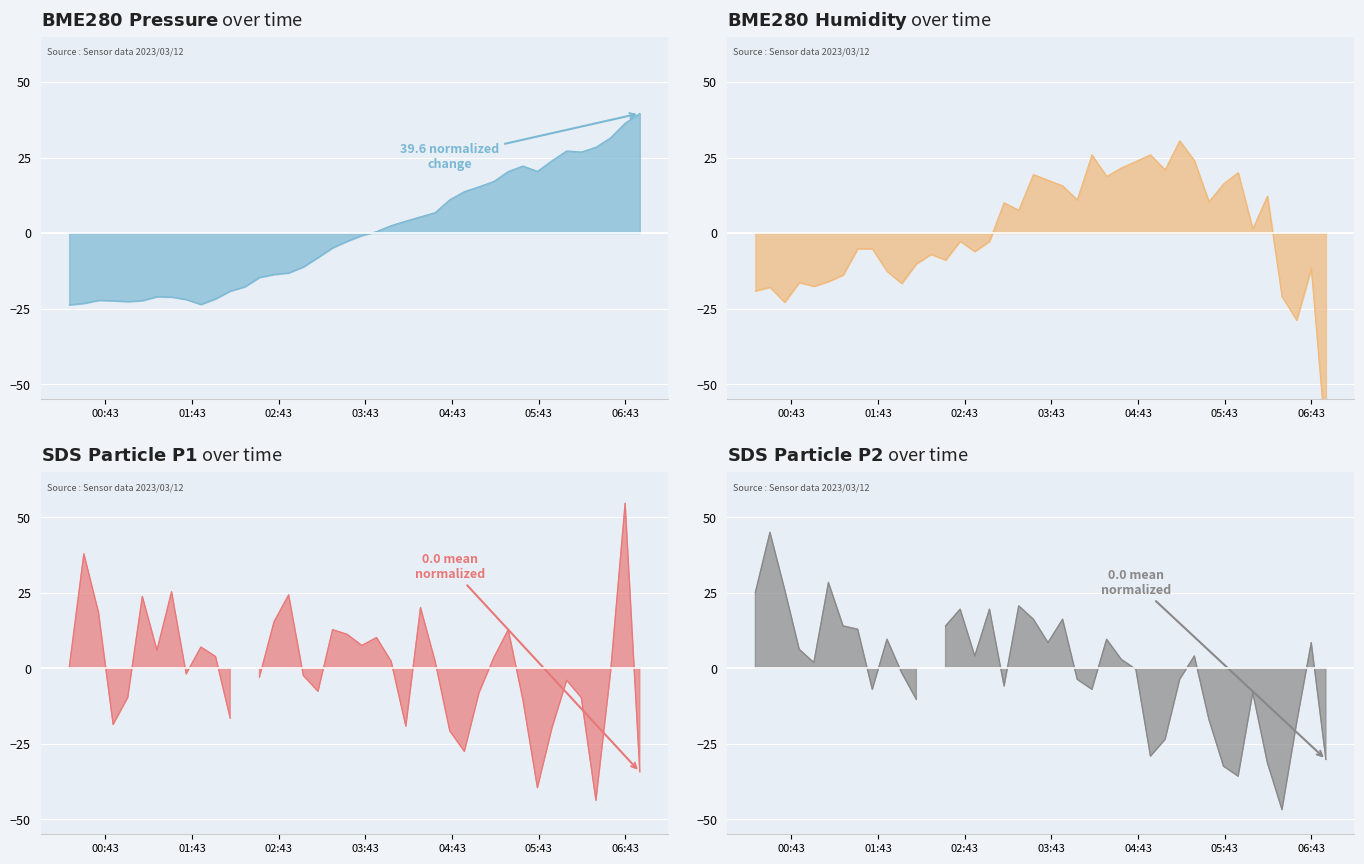

True or false: BME280_humidity_line has a value of -18.5 at 37.

False